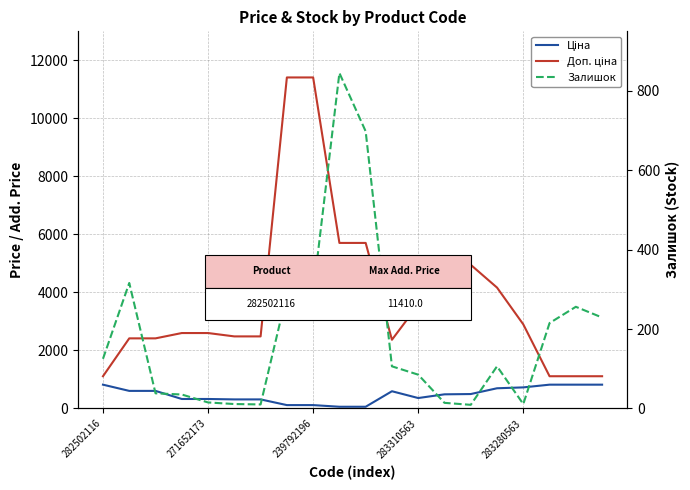

What is the label of the 1st point from the right?

19